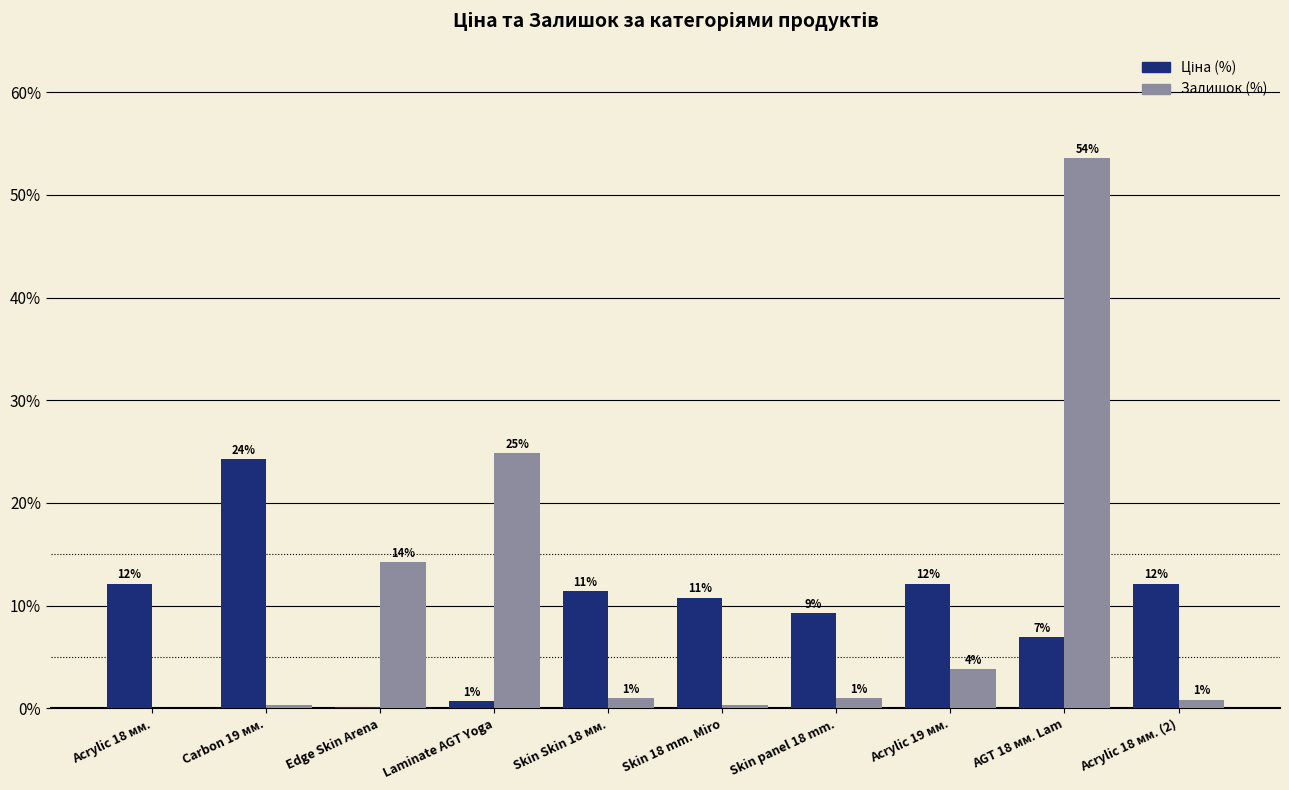

Does the chart contain stacked bars?

No